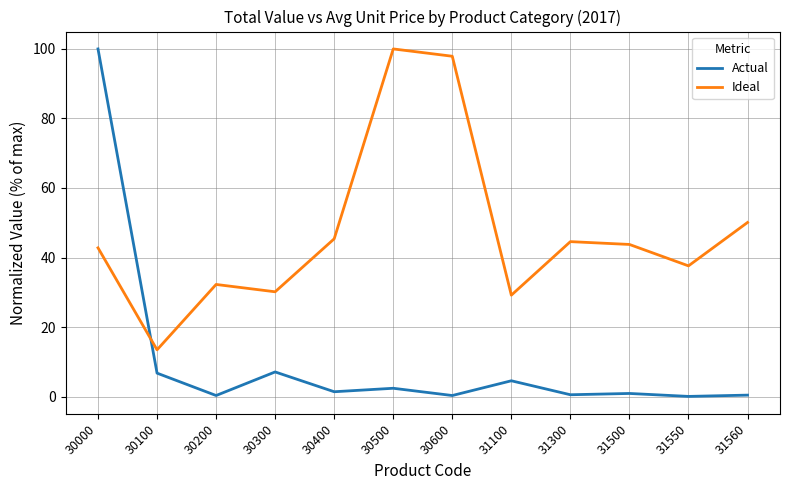

At which category is the sum across all series the highest?

30000